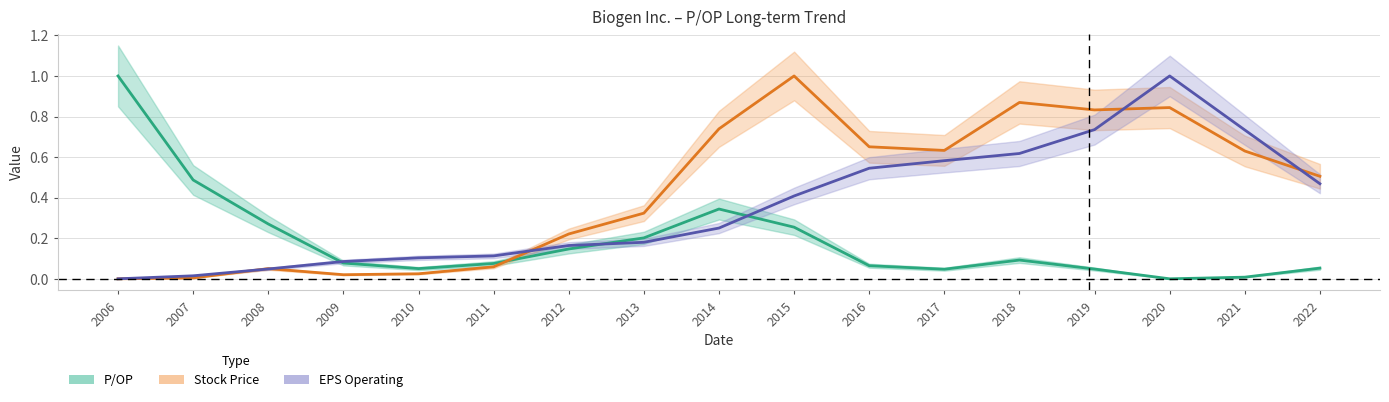

Between 2017 and 2018, which series saw the biggest shift?

Stock Price